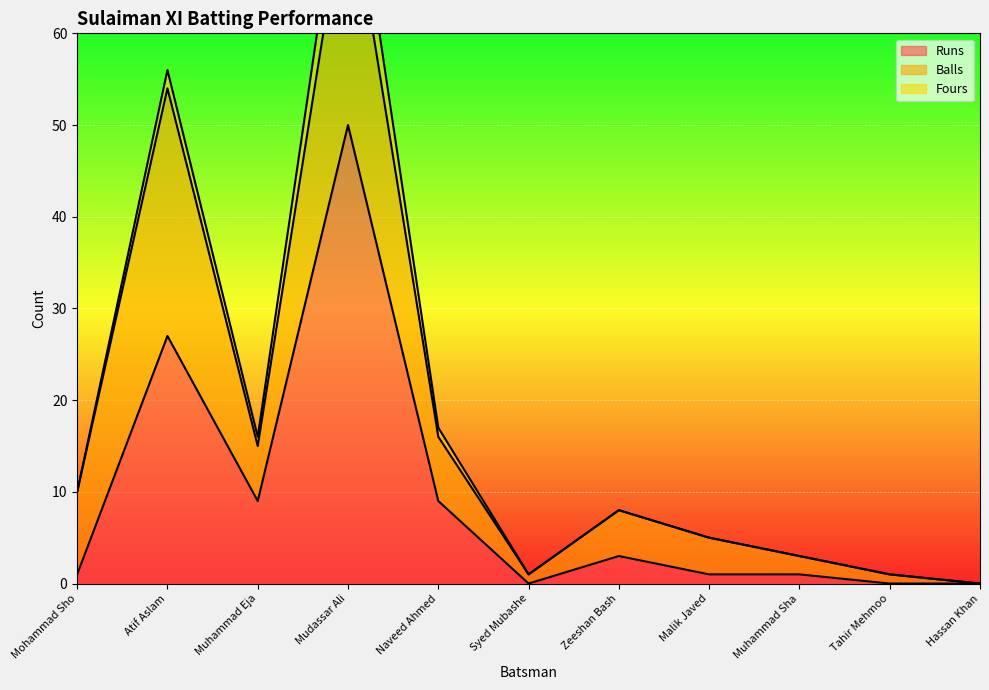

What is the maximum value for Runs?

50